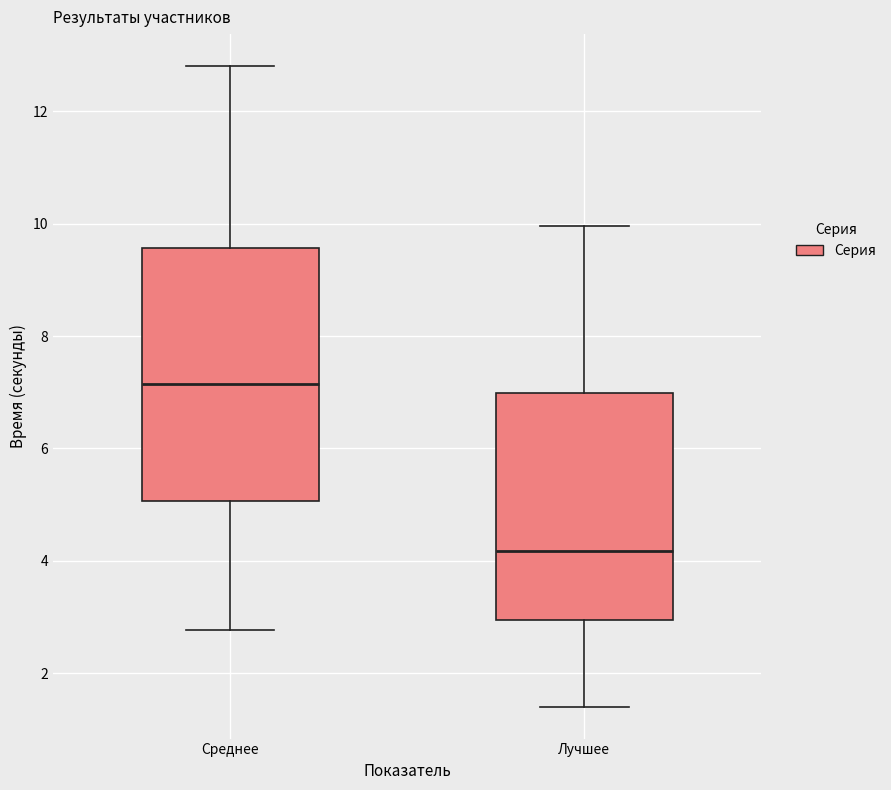

Which box is the tallest, from its lower edge to its upper edge?

Среднее